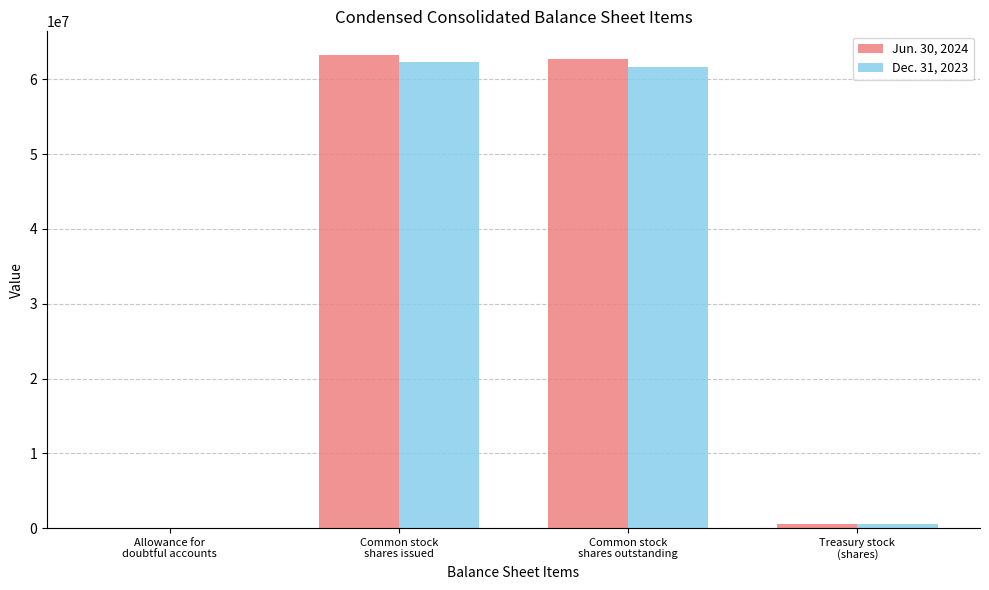

At which label does Dec. 31, 2023 first exceed 61714051?

Common stock
shares issued